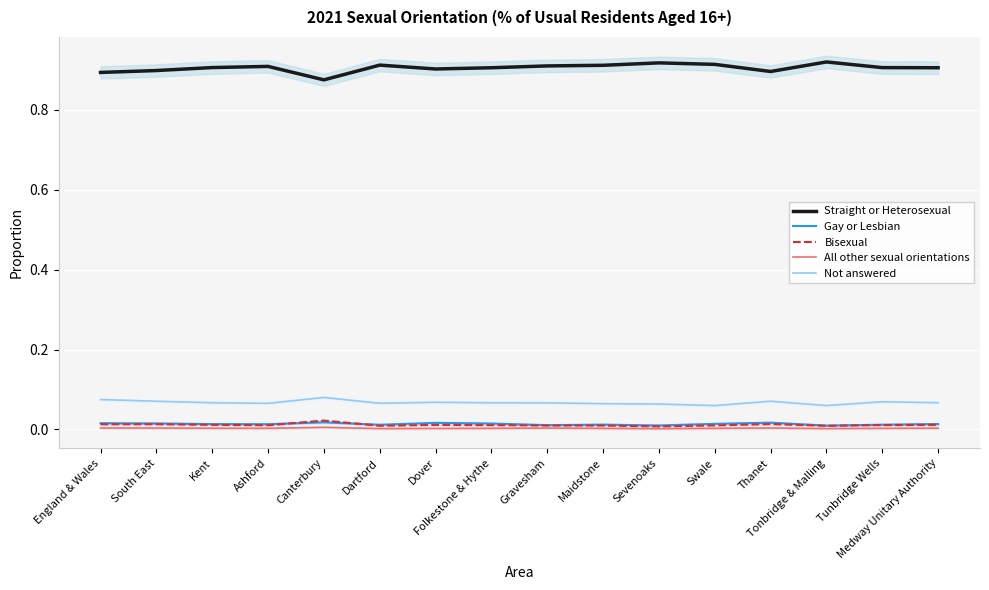

True or false: All other sexual orientations and Straight or Heterosexual intersect in this chart.

False